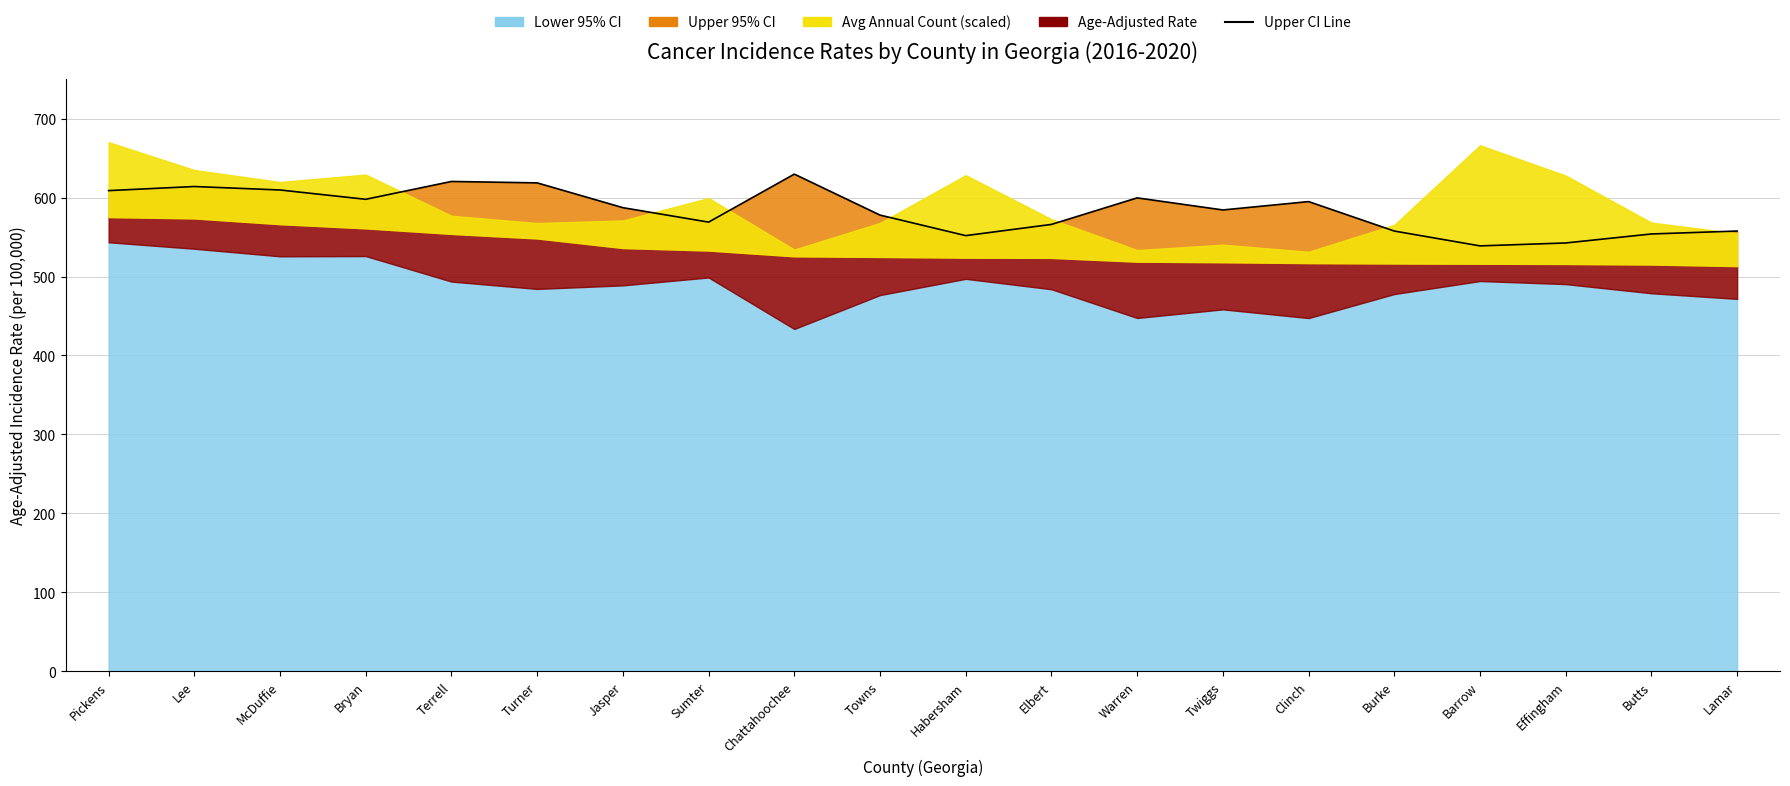

Which has a higher value, Burke or Effingham?

Burke